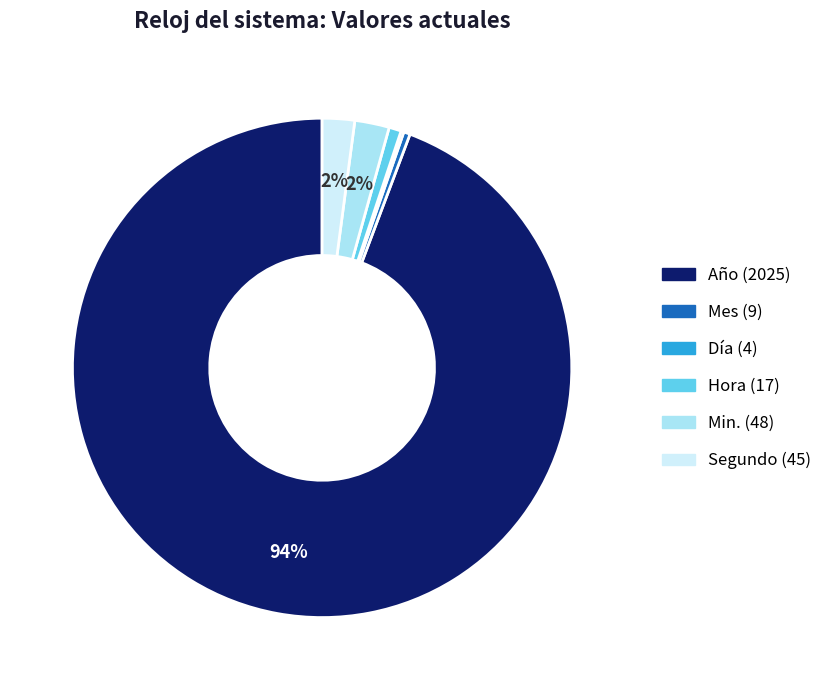

Which slice represents more than half of the pie?

Año (2025)